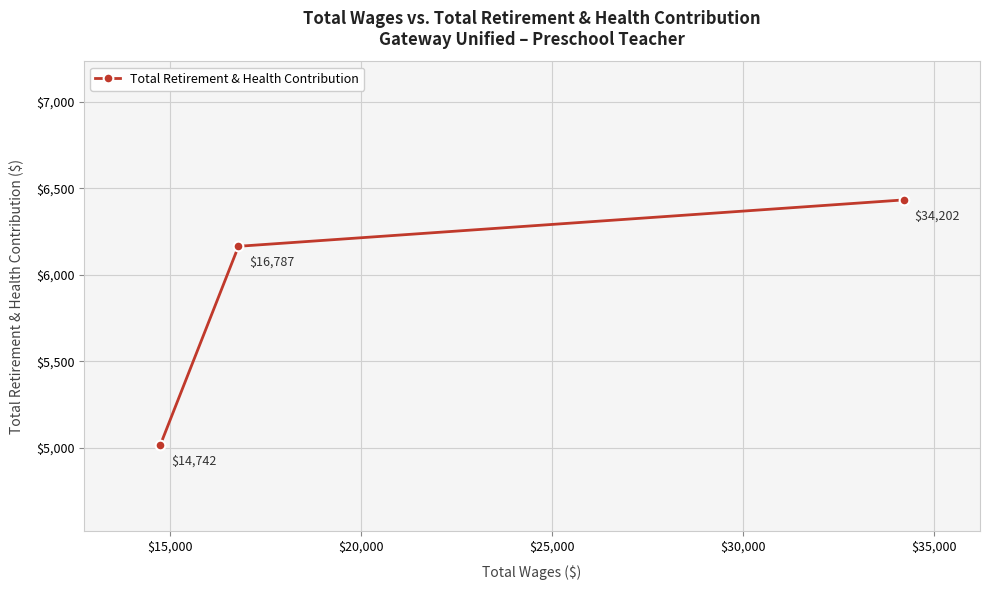

What is the value of the 1st point from the left?

5017